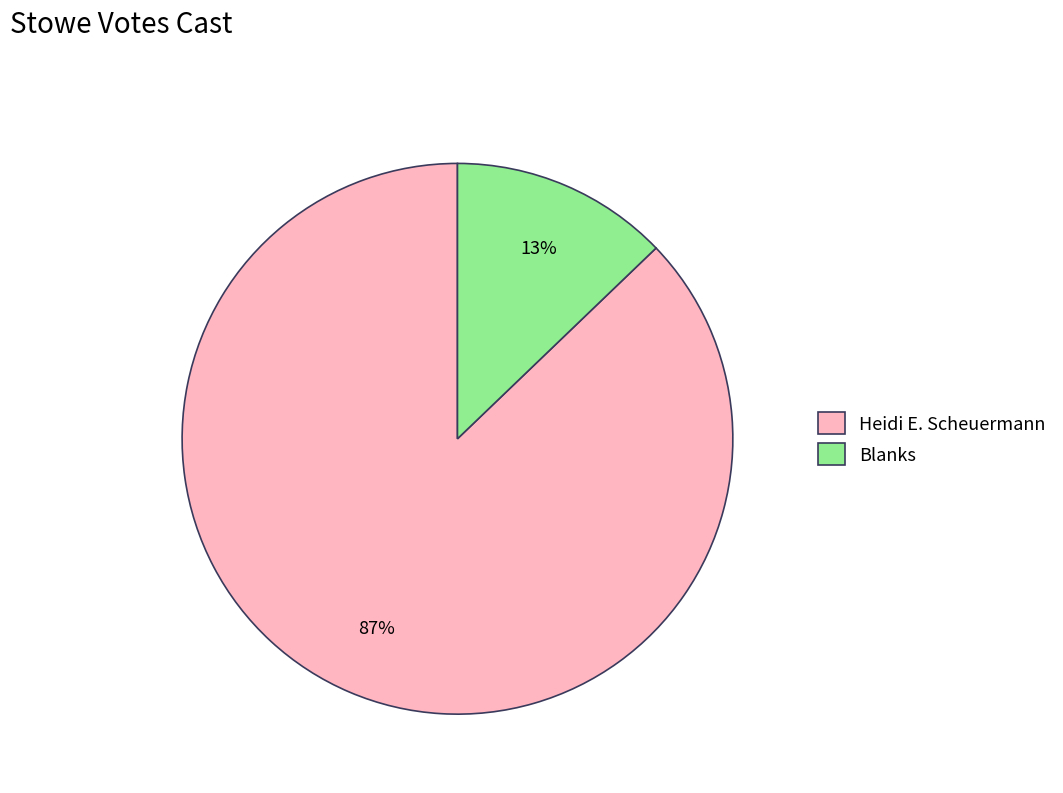

To the nearest percent, what is the difference between the largest and smallest slice percentages?

74%